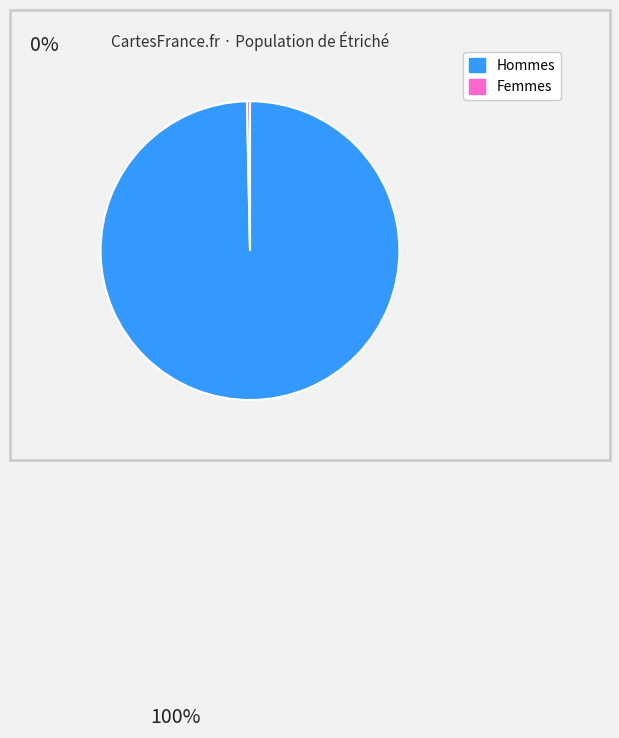

Does any single category account for the majority?

Yes